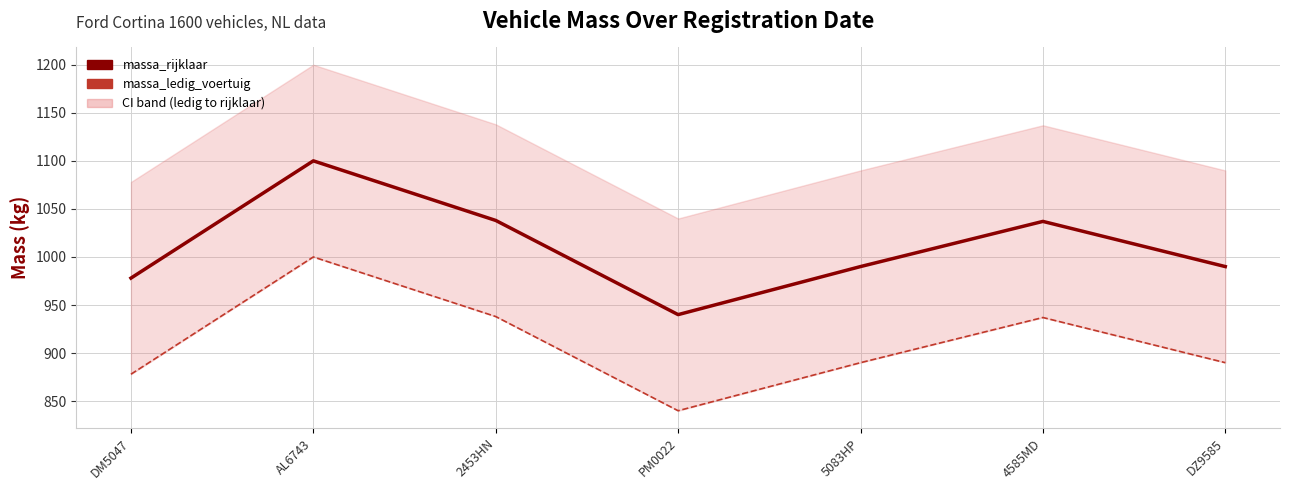

True or false: massa_rijklaar and massa_ledig_voertuig cross at least once.

False